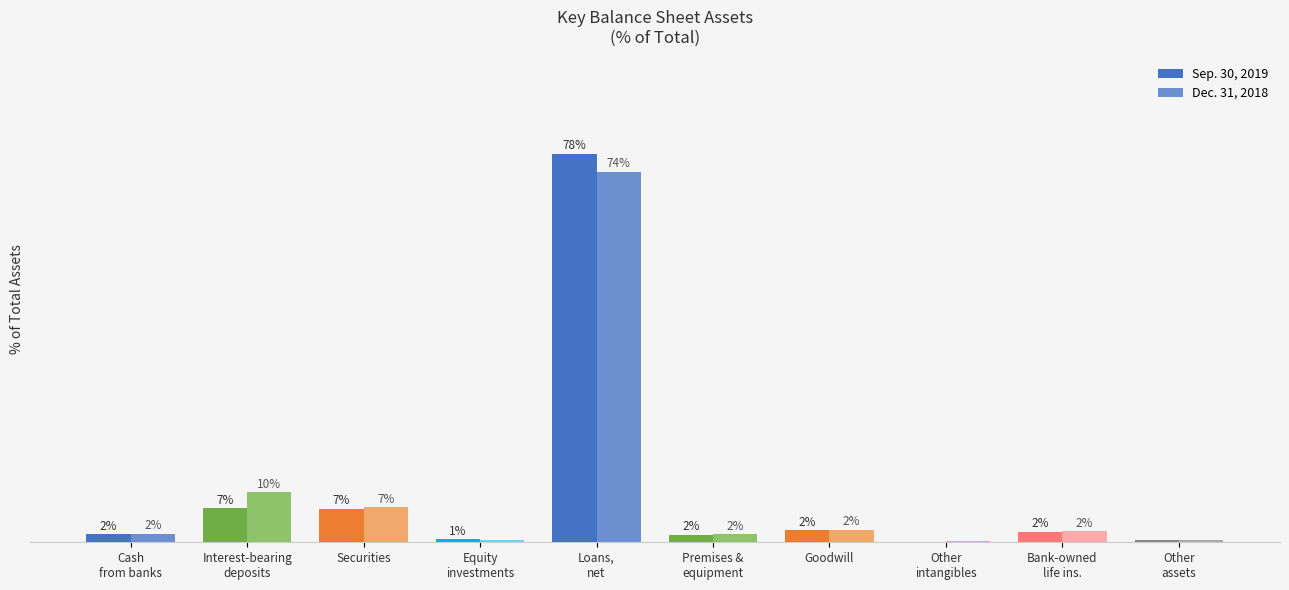

At which category does the chart reach its minimum across all series?

Other
intangibles